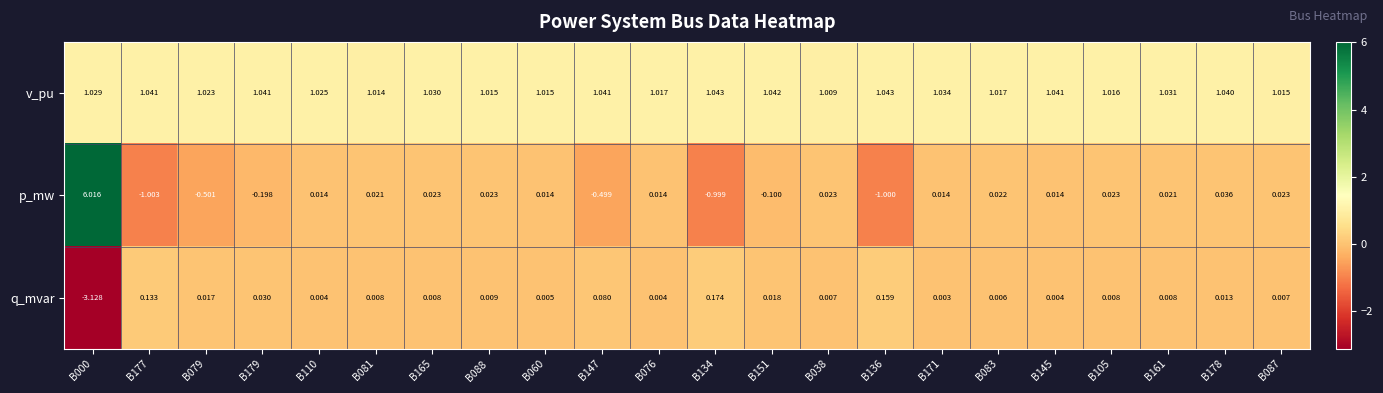

List the series in order of their peak value, lowest first.

q_mvar, v_pu, p_mw